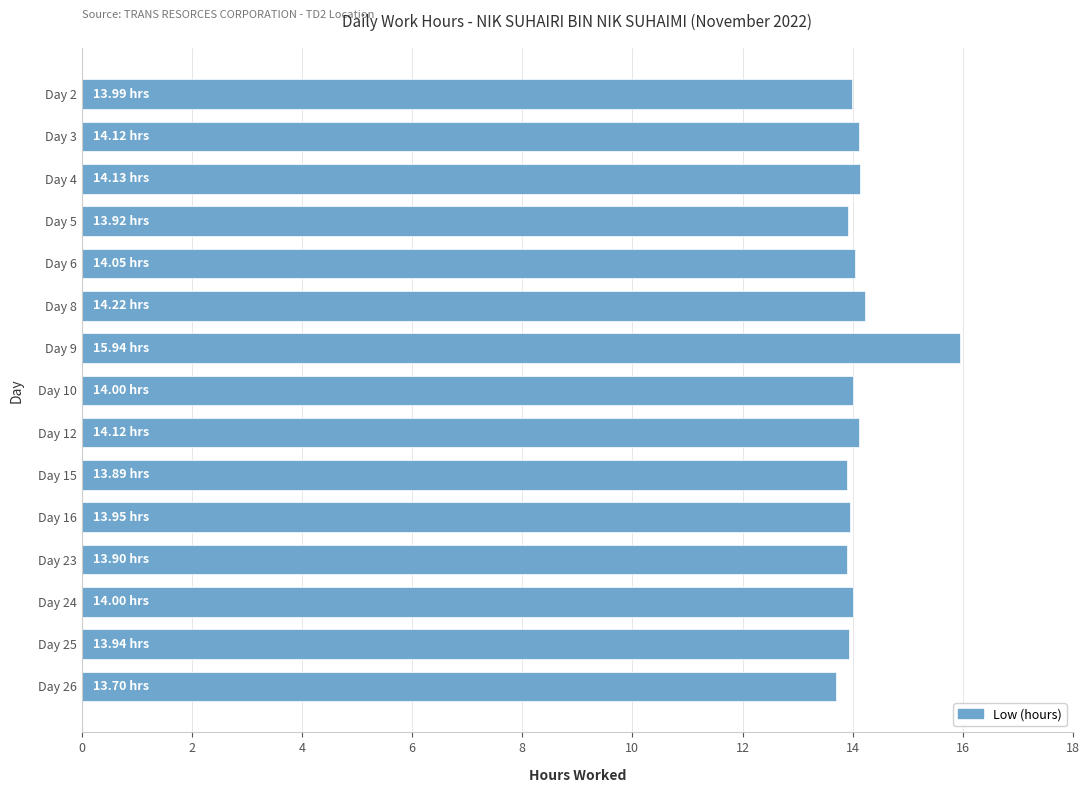

What is the sum of all values?

211.9